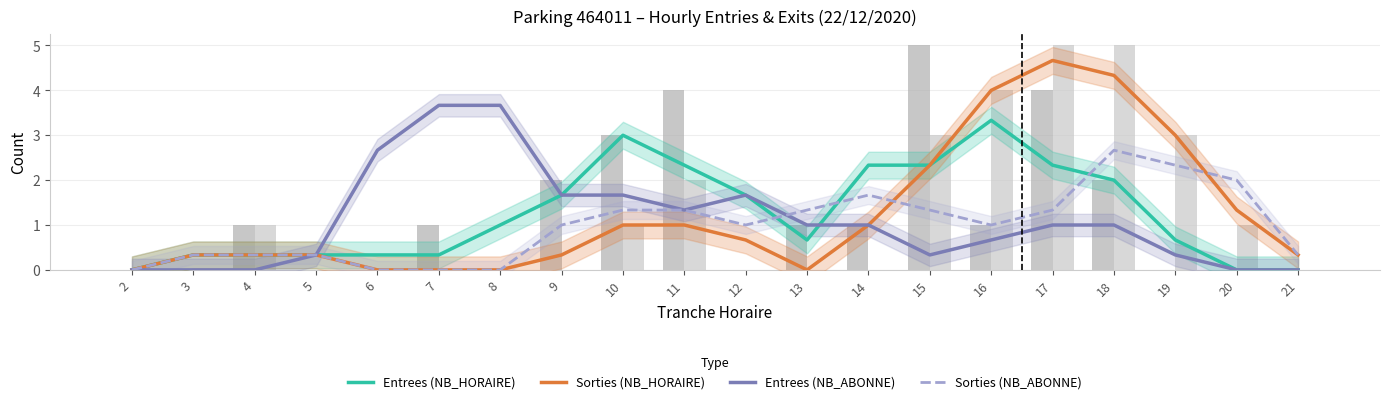

What is the maximum value for Sorties (NB_ABONNE)?

2.7